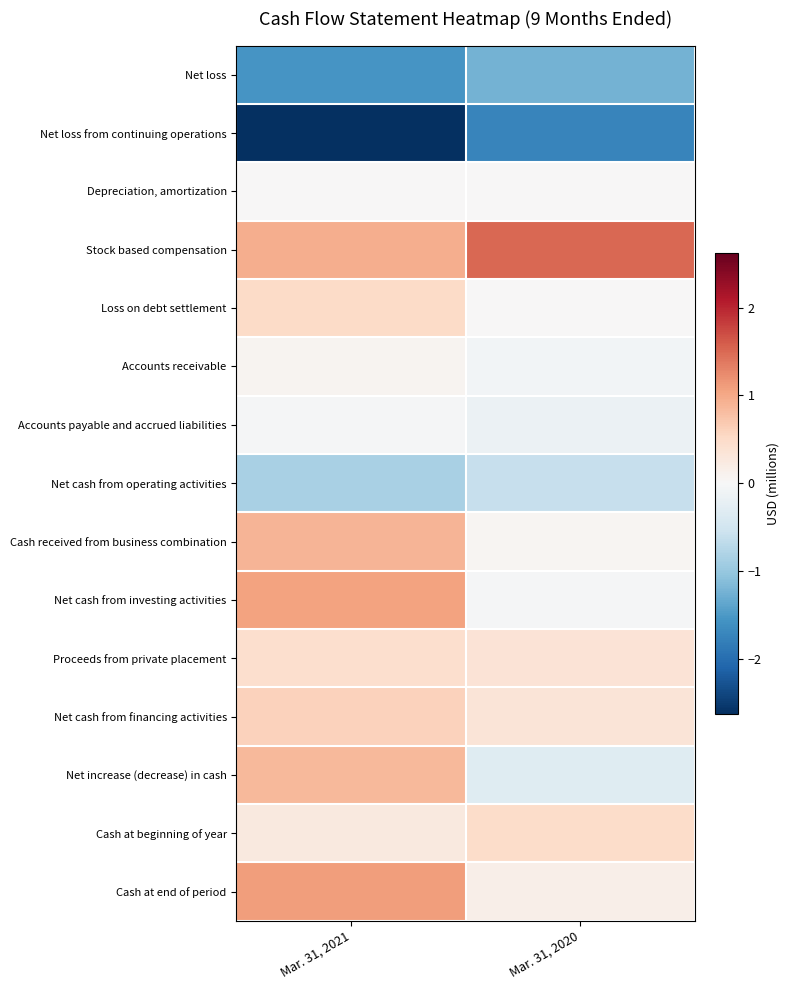

Reading left to right, list all the values displayed in this chart.

Net loss: Mar. 31, 2021=-1.5	Mar. 31, 2020=-1.2
Net loss from continuing operations: Mar. 31, 2021=-2.6	Mar. 31, 2020=-1.7
Depreciation, amortization: Mar. 31, 2021=0.0	Mar. 31, 2020=0.0
Stock based compensation: Mar. 31, 2021=1.0	Mar. 31, 2020=1.5
Loss on debt settlement: Mar. 31, 2021=0.5	Mar. 31, 2020=0.0
Accounts receivable: Mar. 31, 2021=0.1	Mar. 31, 2020=-0.1
Accounts payable and accrued liabilities: Mar. 31, 2021=-0.0	Mar. 31, 2020=-0.2
Net cash from operating activities: Mar. 31, 2021=-0.9	Mar. 31, 2020=-0.6
Cash received from business combination: Mar. 31, 2021=0.9	Mar. 31, 2020=0.0
Net cash from investing activities: Mar. 31, 2021=1.1	Mar. 31, 2020=-0.0
Proceeds from private placement: Mar. 31, 2021=0.5	Mar. 31, 2020=0.3
Net cash from financing activities: Mar. 31, 2021=0.6	Mar. 31, 2020=0.3
Net increase (decrease) in cash: Mar. 31, 2021=0.9	Mar. 31, 2020=-0.3
Cash at beginning of year: Mar. 31, 2021=0.2	Mar. 31, 2020=0.5
Cash at end of period: Mar. 31, 2021=1.1	Mar. 31, 2020=0.2